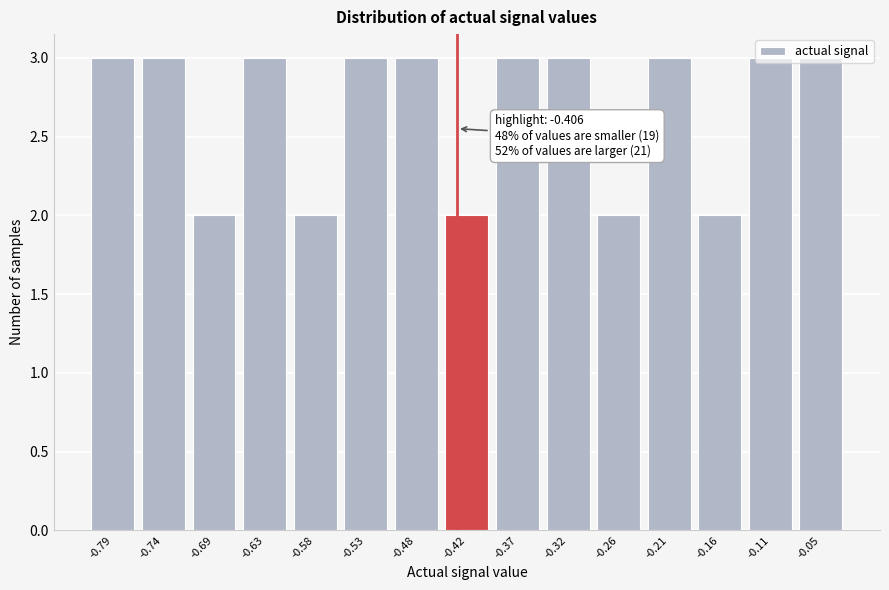

What is the average value?

3